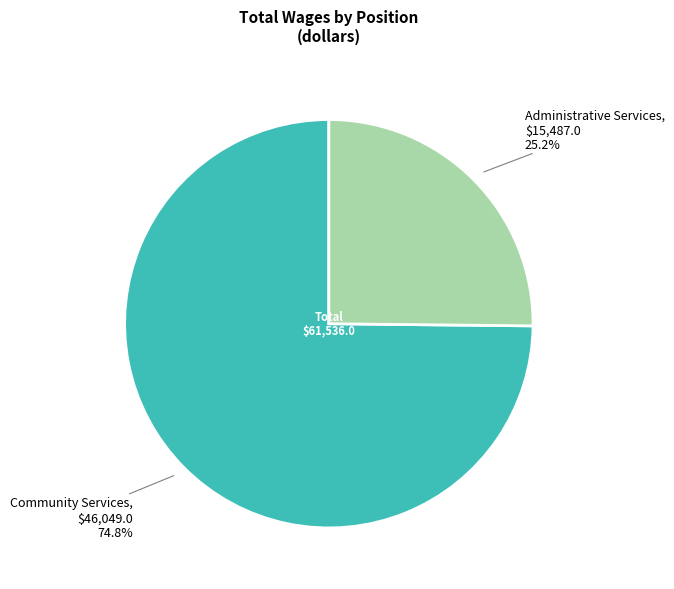

Does any single category account for the majority?

Yes